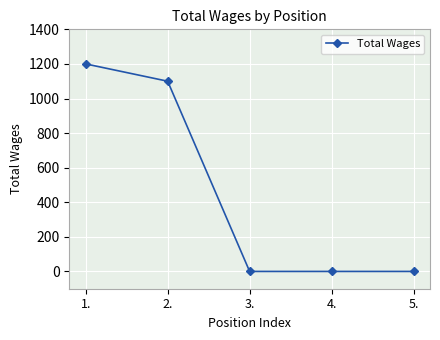

Count the number of data series in this chart.

1